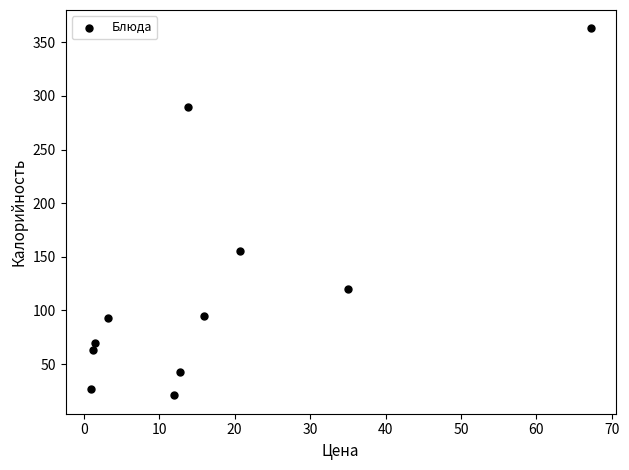

What Y value in the scatter plot is closest to 191?

155.2